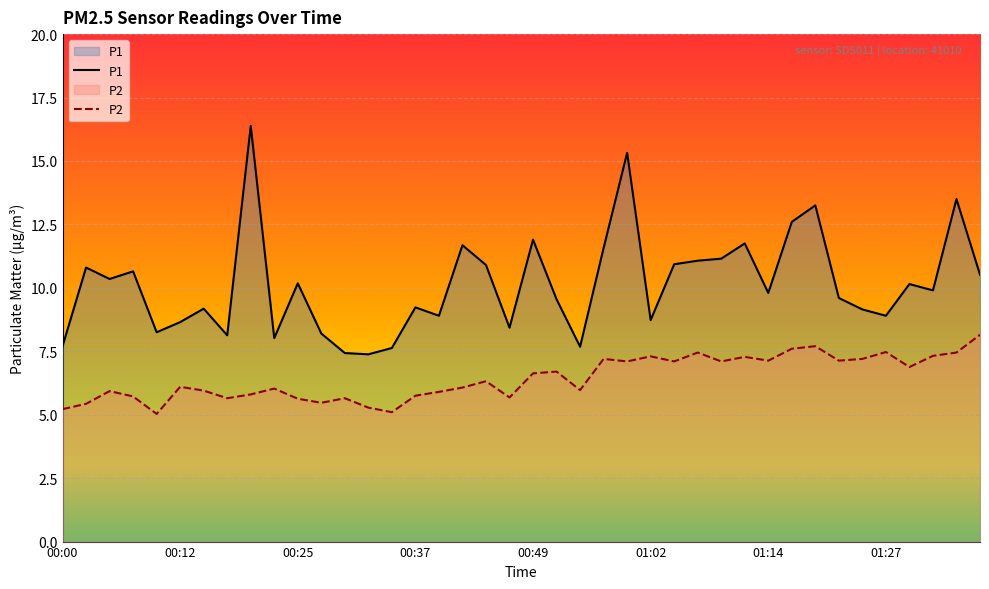

At which label does P2 first exceed 6?

00:12